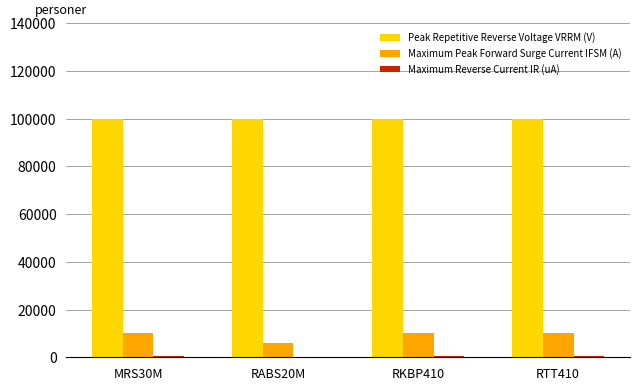

Rank the series at RKBP410 from lowest to highest value.

Maximum Reverse Current IR (uA), Maximum Peak Forward Surge Current IFSM (A), Peak Repetitive Reverse Voltage VRRM (V)